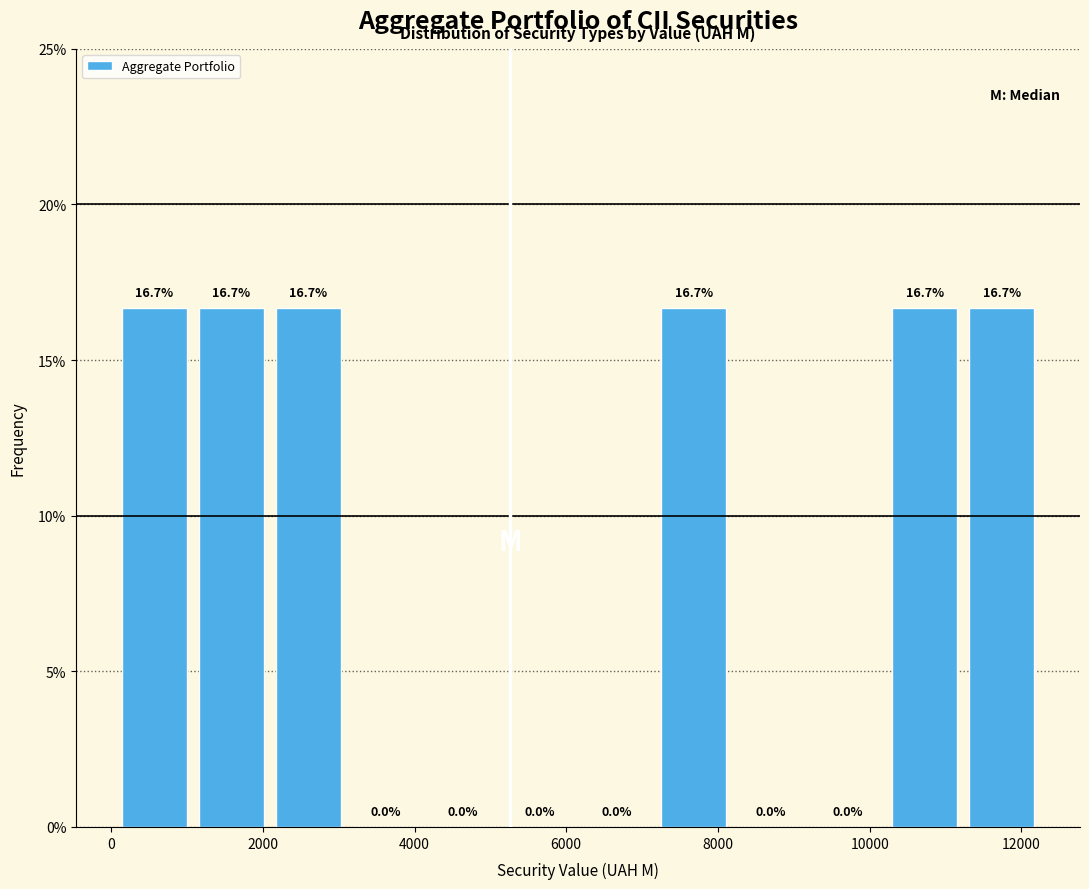

Reading left to right, list every bar in this chart as the range it spans on the x-axis followed by its height. The bar edges are not printed on the chart, so give them approximately, as read against the axis.

0 to 1000: 16.7
1000 to 2000: 16.7
2000 to 3200: 16.7
3200 to 4200: 0.0
4200 to 5200: 0.0
5200 to 6200: 0.0
6200 to 7200: 0.0
7200 to 8200: 16.7
8200 to 9200: 0.0
9200 to 10200: 0.0
10200 to 11200: 16.7
11200 to 12200: 16.7